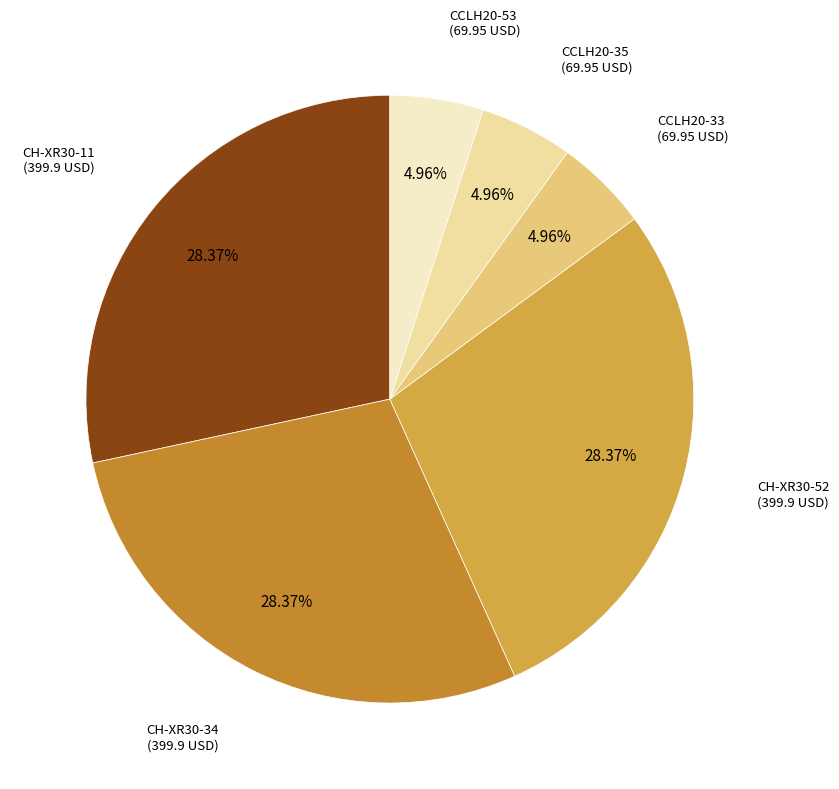

To the nearest percent, what portion does CCLH20-53 represent?

5%